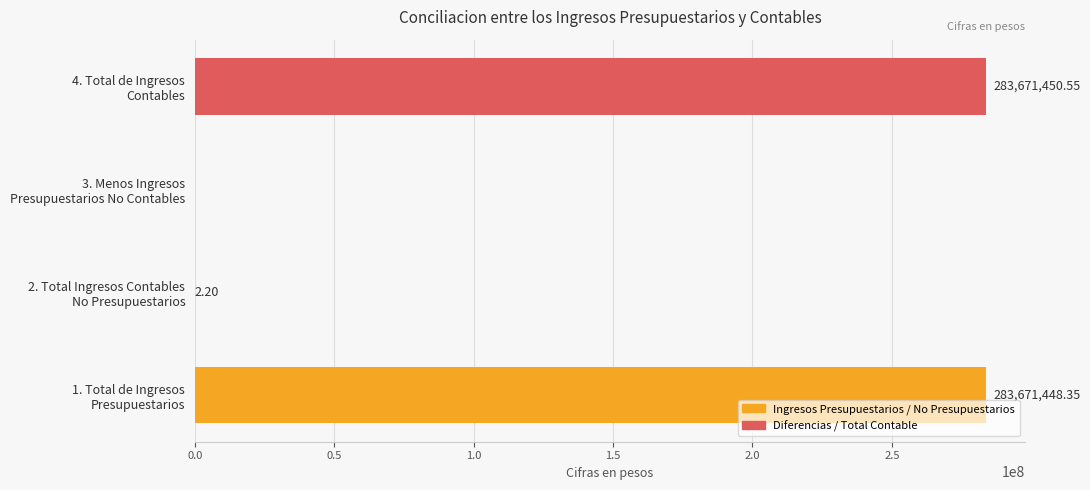

What is the sum of all values?

567342901.1